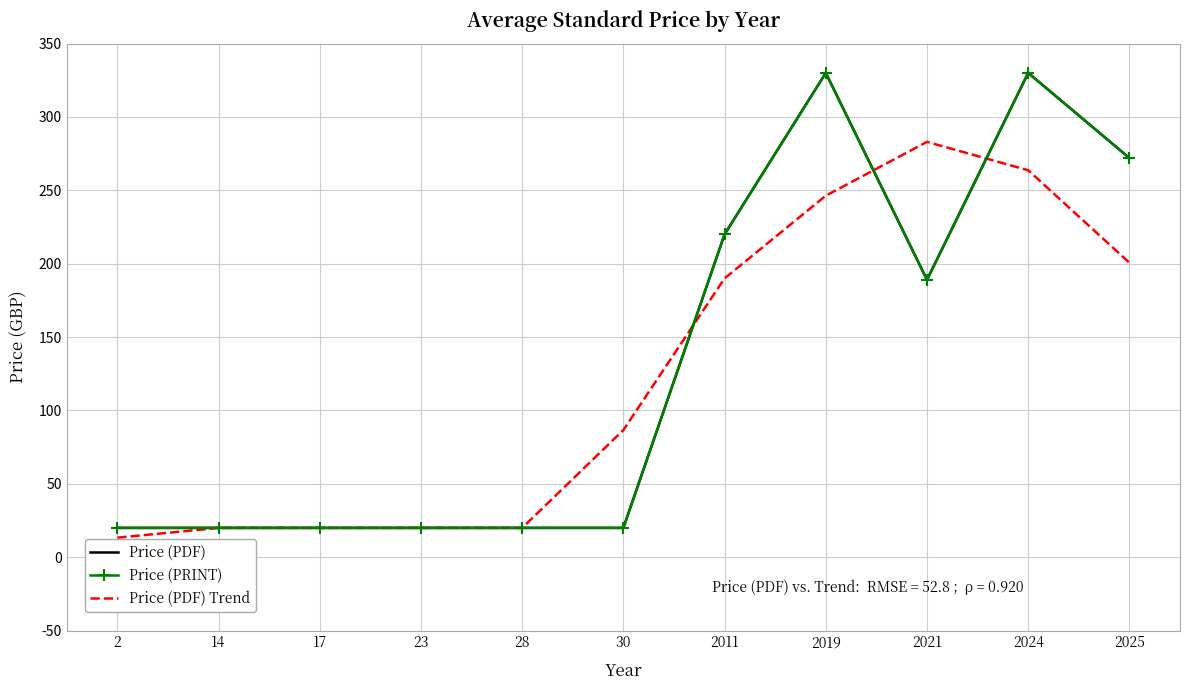

How many categories are shown in the chart?

11